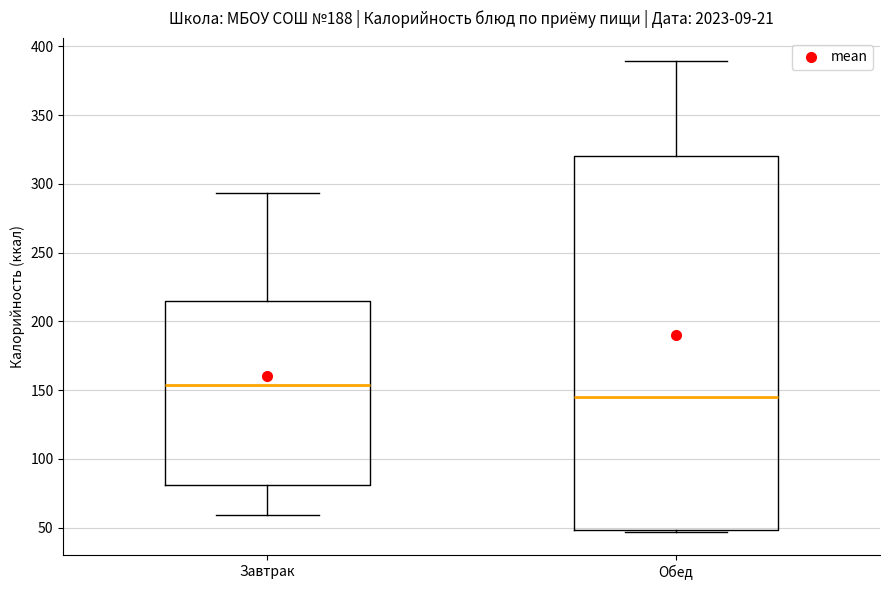

Reading left to right, read every box against the y-axis: the position of its median line, the range the box covers, and the ends of its whiskers. The values are not printed on the chart, so give them approximately, as read against the axis.

Завтрак: median 155, box 80 to 215, whiskers 60 to 295
Обед: median 145, box 50 to 320, whiskers 45 to 390